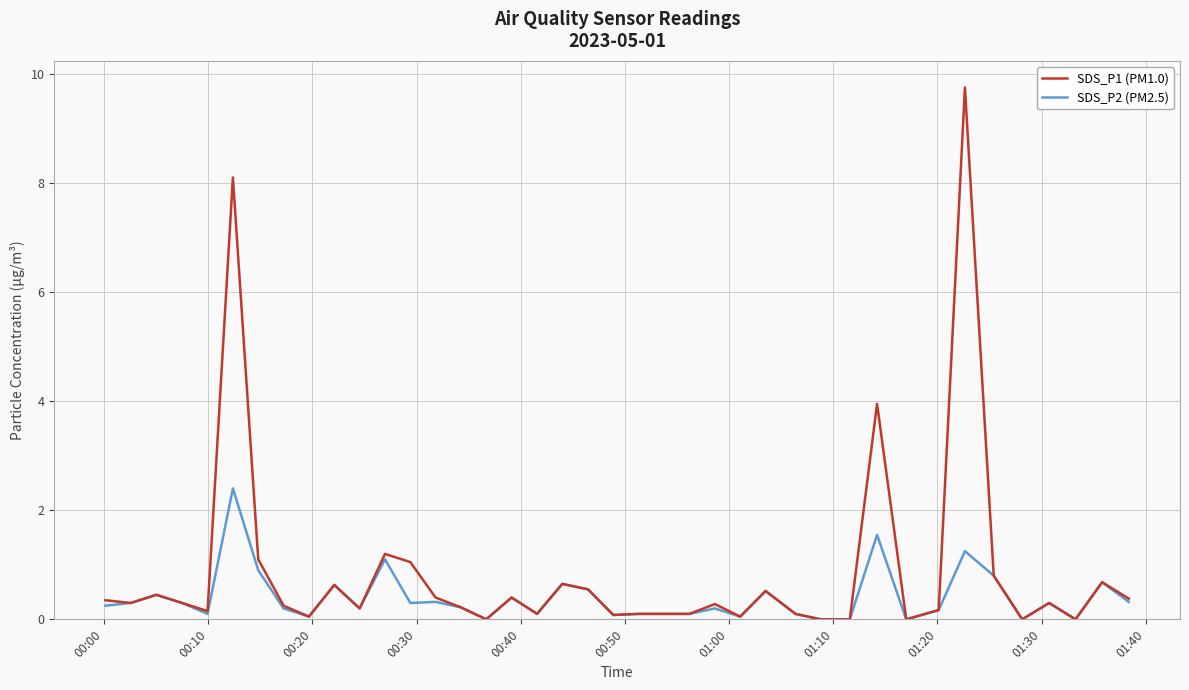

Which series has the widest spread of values?

SDS_P1 (PM1.0)